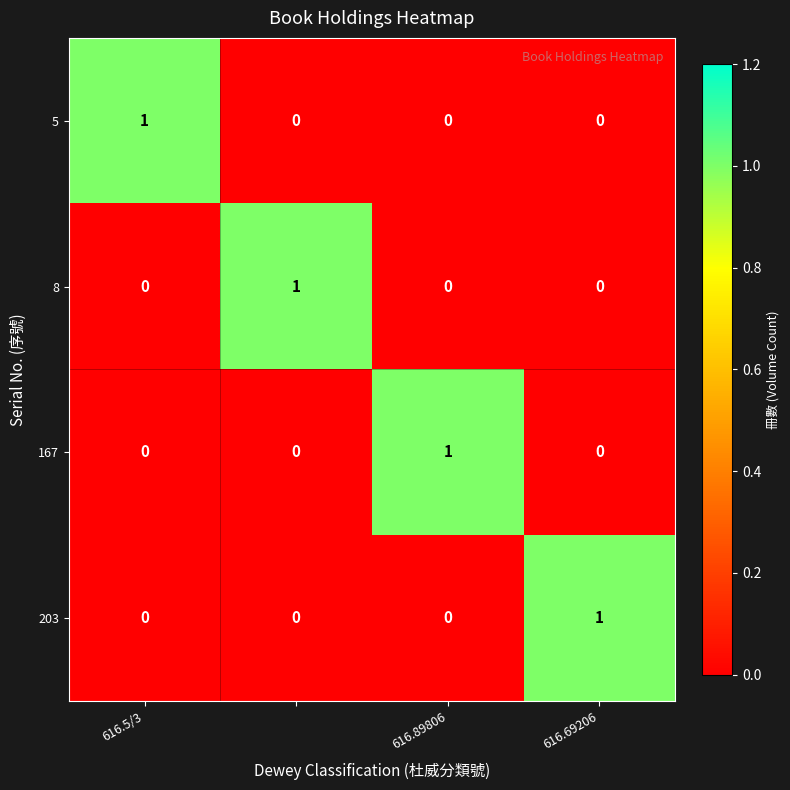

Count the 167 values in the range 0 to 1.

4